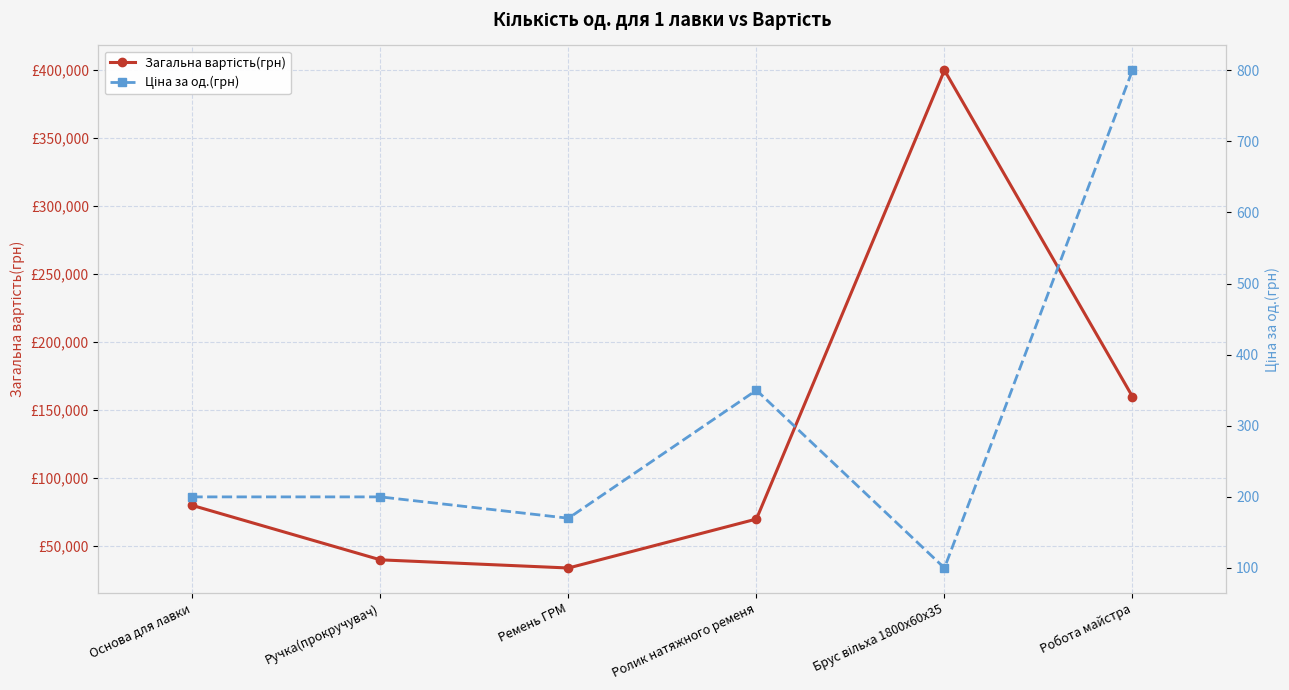

Between Брус вільха 1800х60х35 and Ручка(прокручувач), which is larger?

Брус вільха 1800х60х35